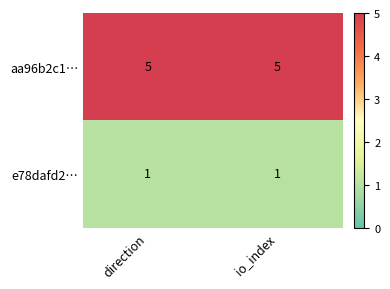

Is it true that e78dafd2… equals 0 at io_index?

False